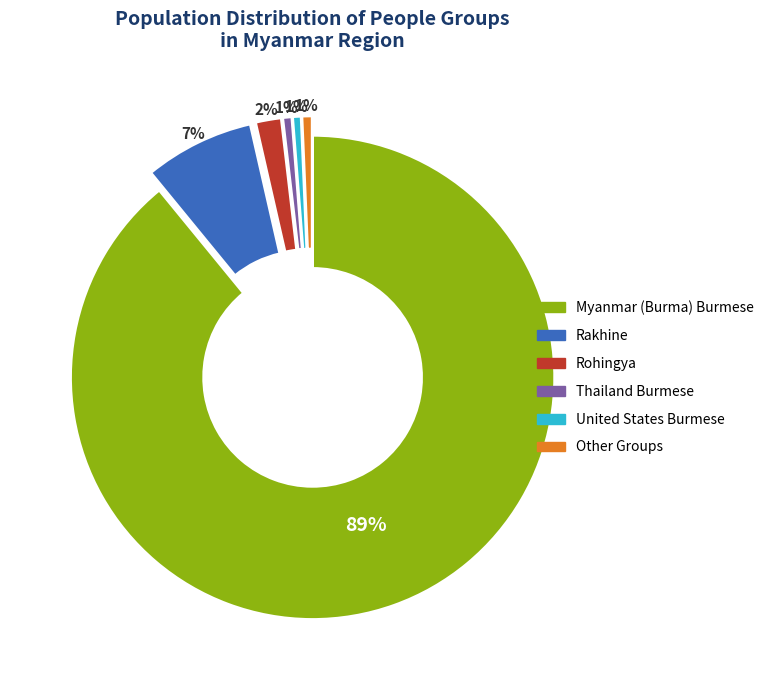

Does any single category account for the majority?

Yes